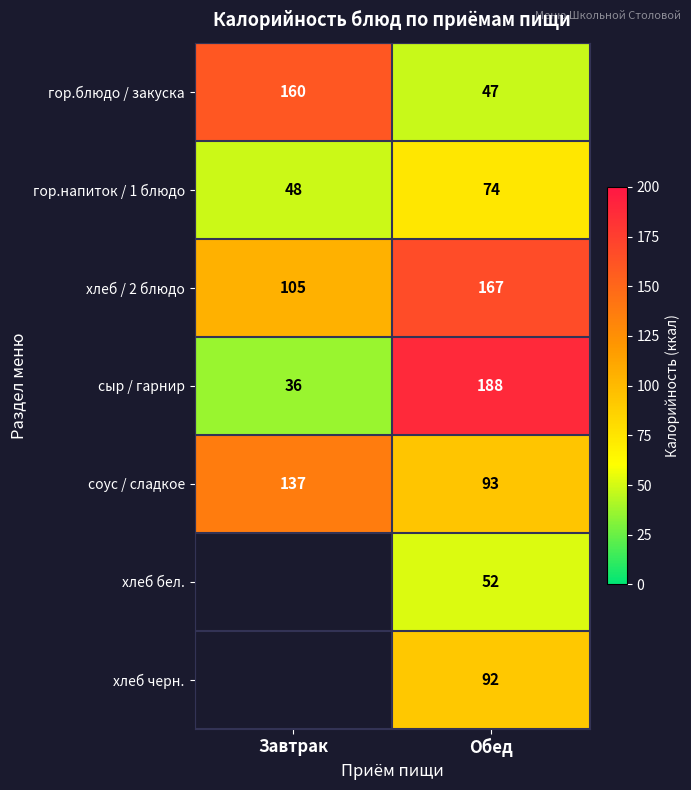

At how many categories does at least one series exceed 138?

2